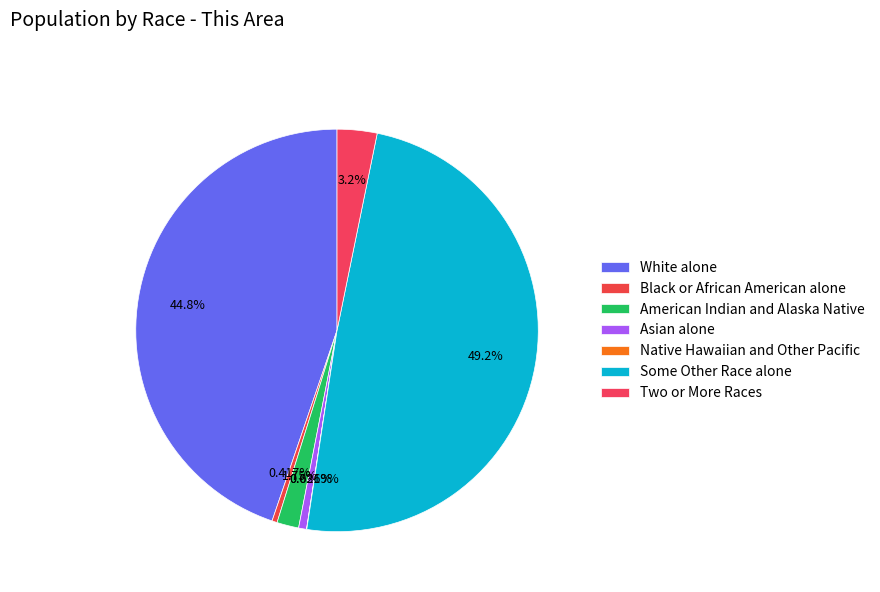

Approximately how many times larger is the value at Native Hawaiian and Other Pacific compared to Black or African American alone?

0.1